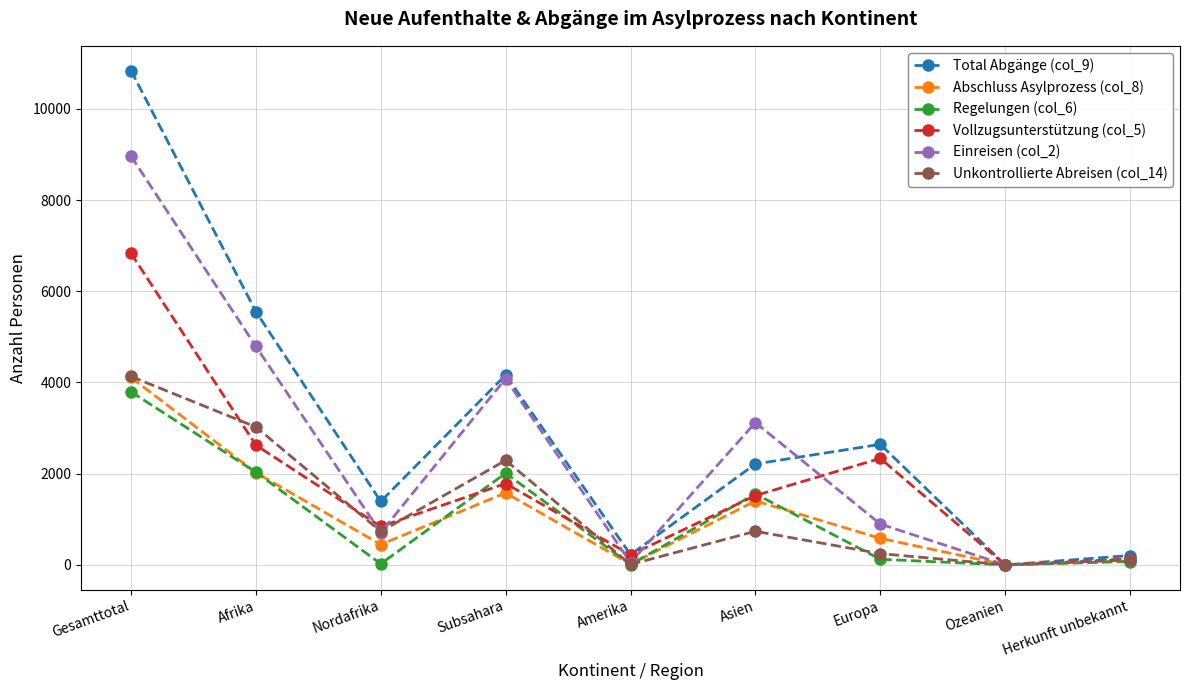

What is the label of the 7th point from the right?

Nordafrika